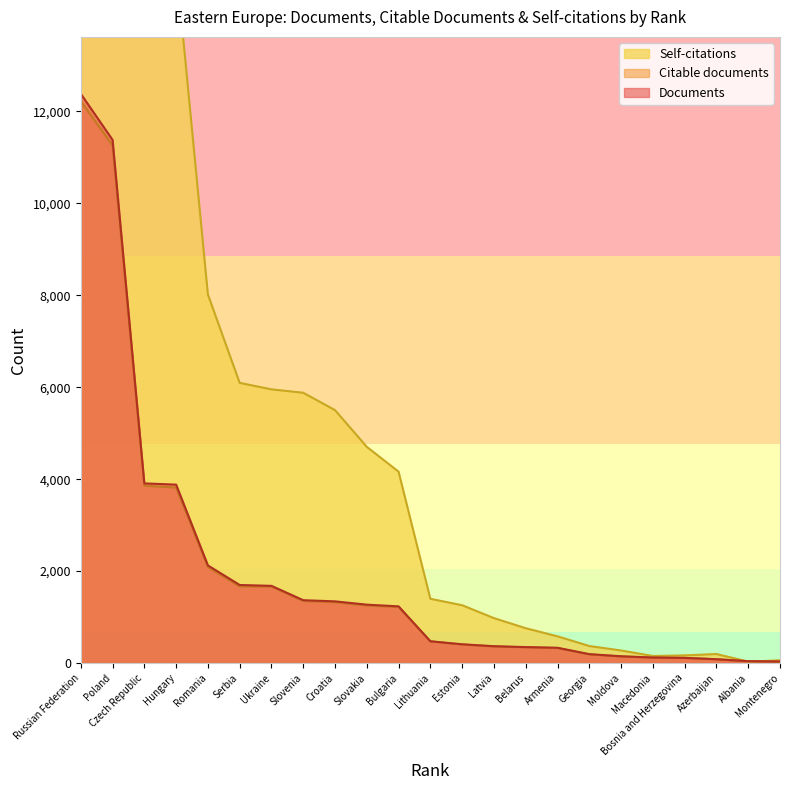

Read the Documents value at Czech Republic.

3908